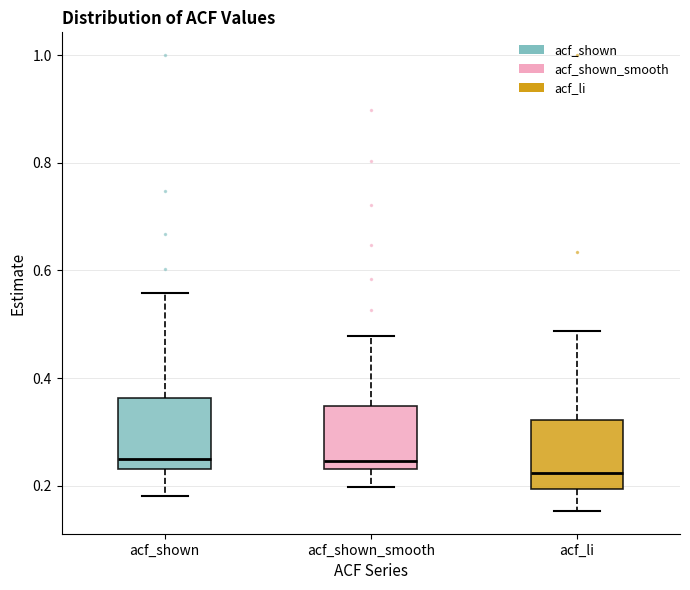

Reading left to right, read every box against the y-axis: the position of its median line, the range the box covers, and the ends of its whiskers. The values are not printed on the chart, so give them approximately, as read against the axis.

acf_shown: median 0.24 (just above the box's lower edge), box 0.24 to 0.36, whiskers 0.18 to 0.56
acf_shown_smooth: median 0.24 (just above the box's lower edge), box 0.24 to 0.34, whiskers 0.20 to 0.48
acf_li: median 0.22, box 0.20 to 0.32, whiskers 0.16 to 0.48